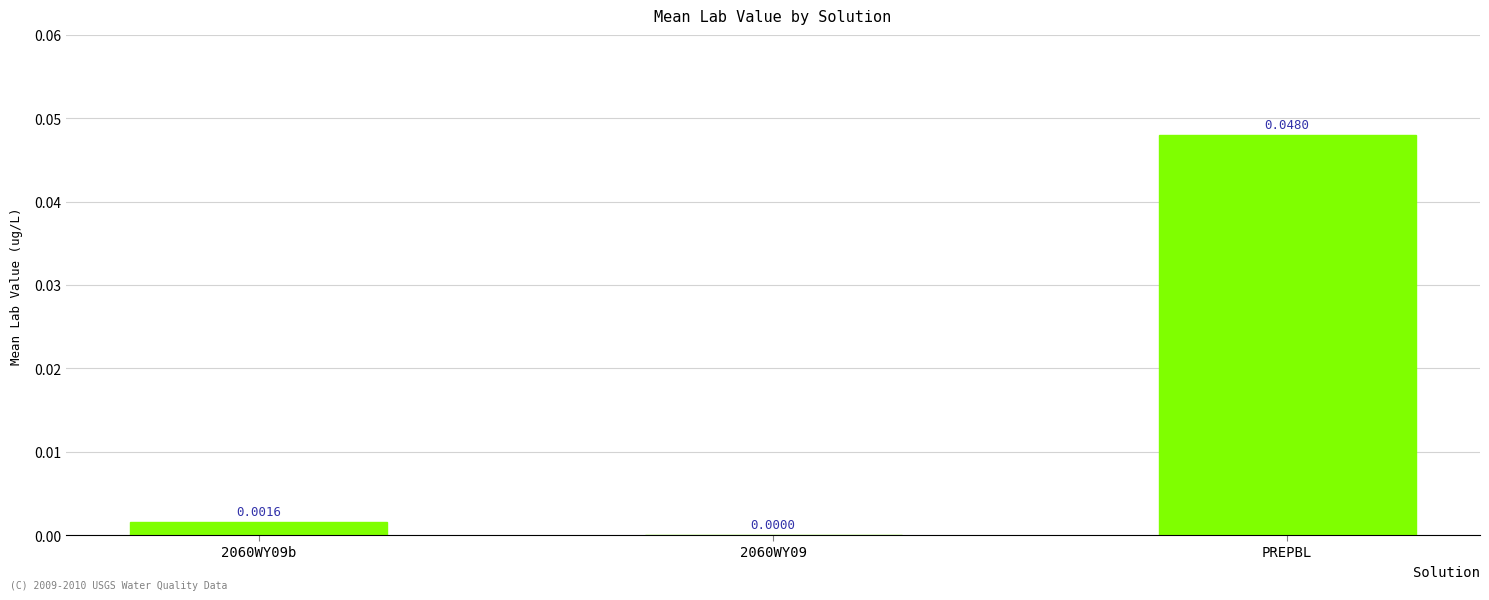

Between 2060WY09 and 2060WY09b, which is larger?

2060WY09b